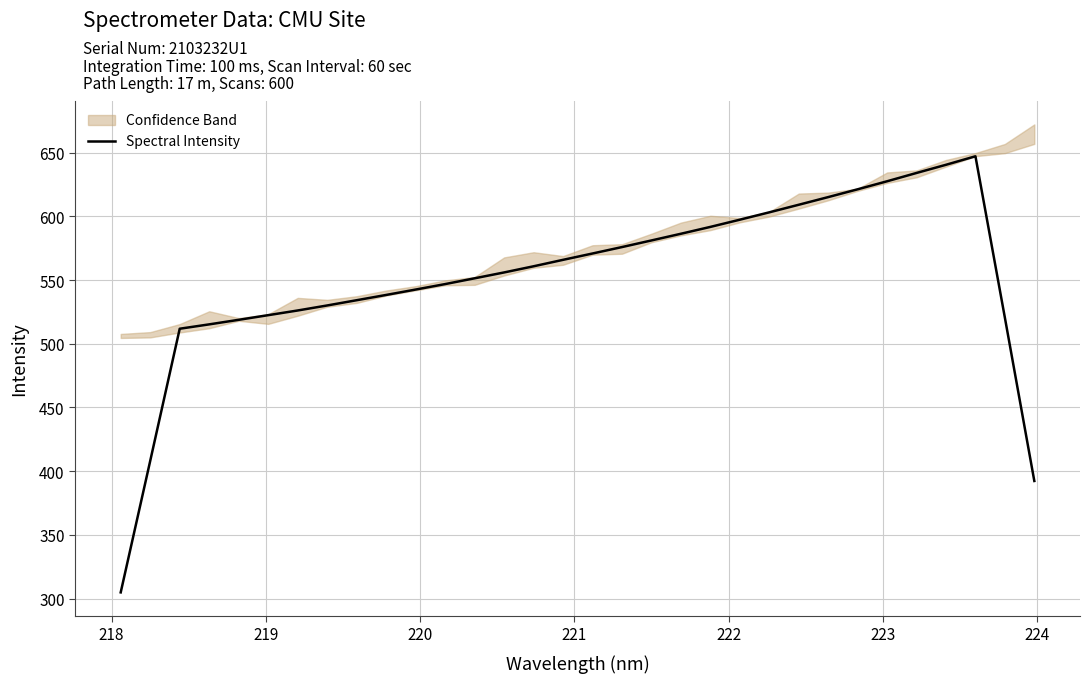

What is the maximum value for Spectral Intensity?

647.1